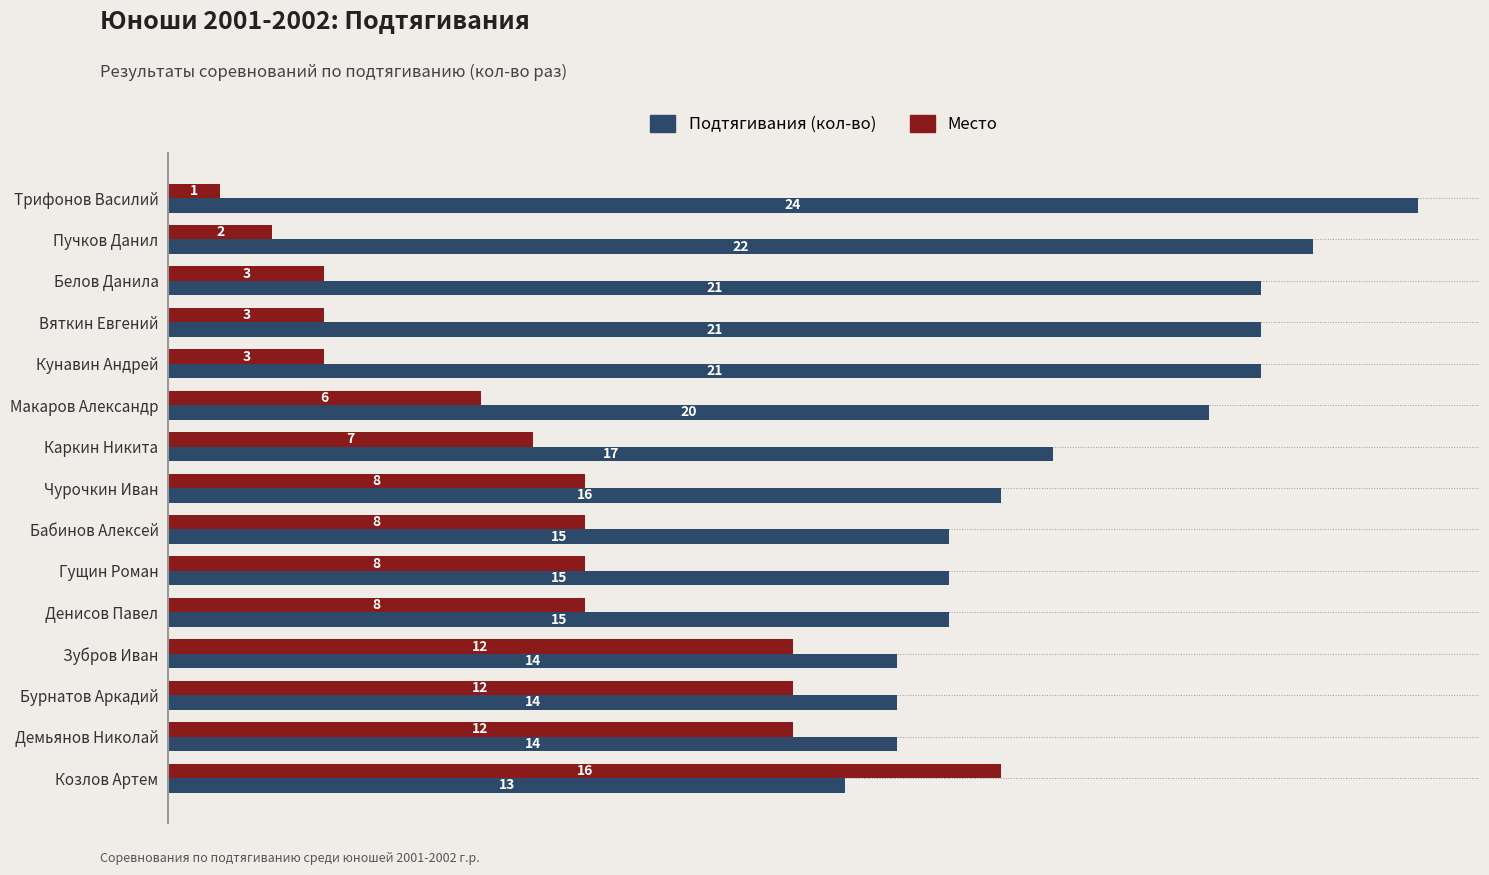

Count the number of categories in the chart.

15